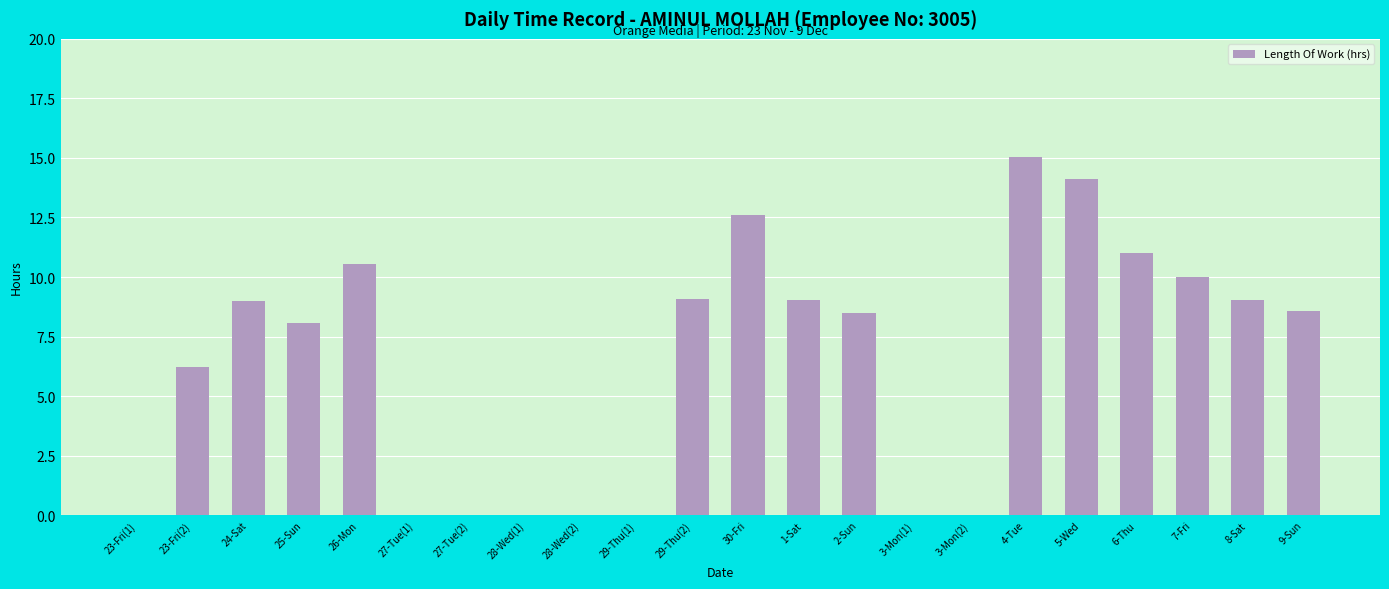

Which has a higher value, 6-Thu or 7-Fri?

6-Thu